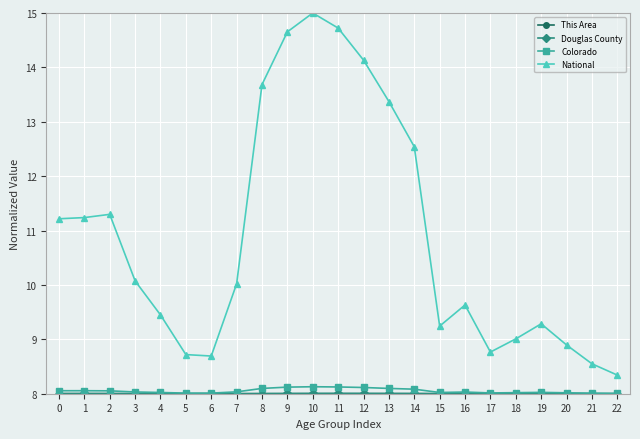

Which series has the largest total across all categories?

National